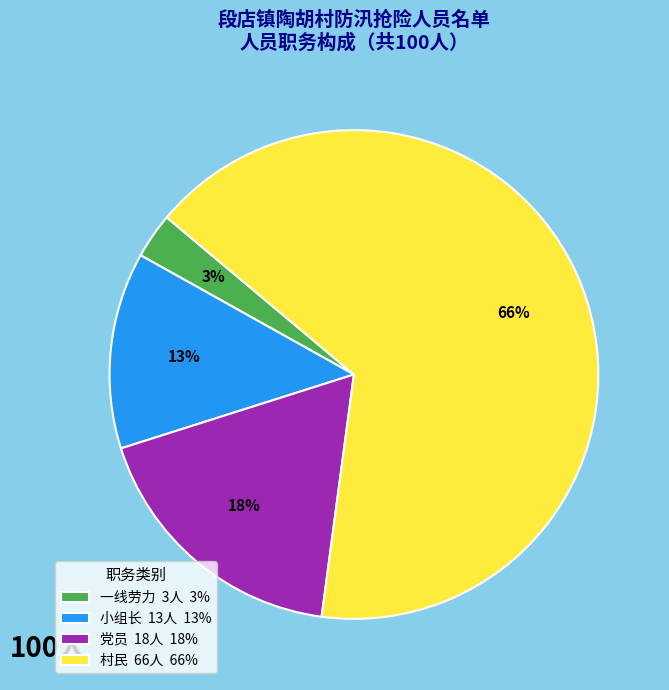

Which slice is the smallest?

一线劳力